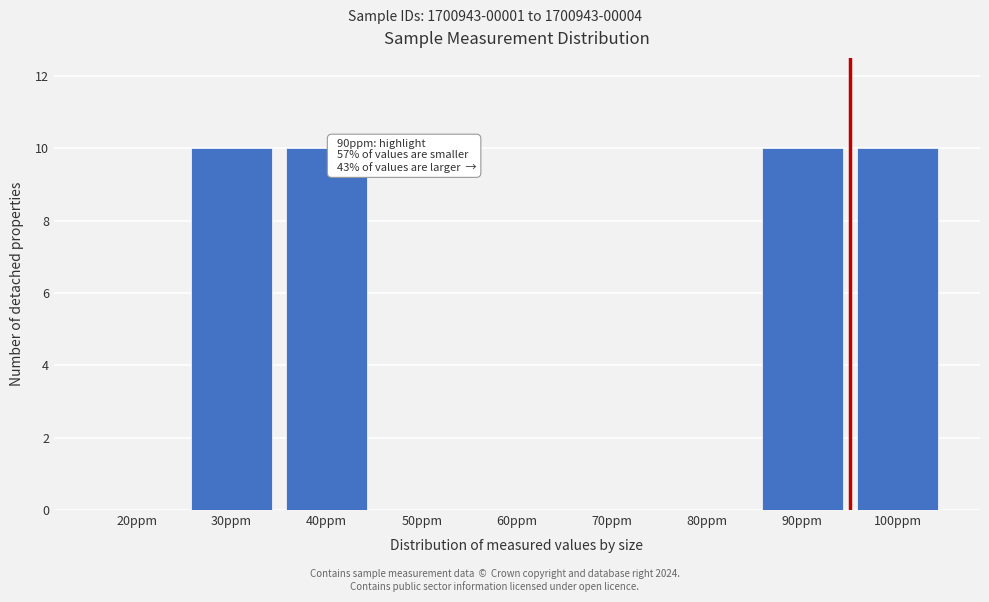

Reading right to left, list all the values displayed in this chart.

100ppm=10	90ppm=10	80ppm=0	70ppm=0	60ppm=0	50ppm=0	40ppm=10	30ppm=10	20ppm=0